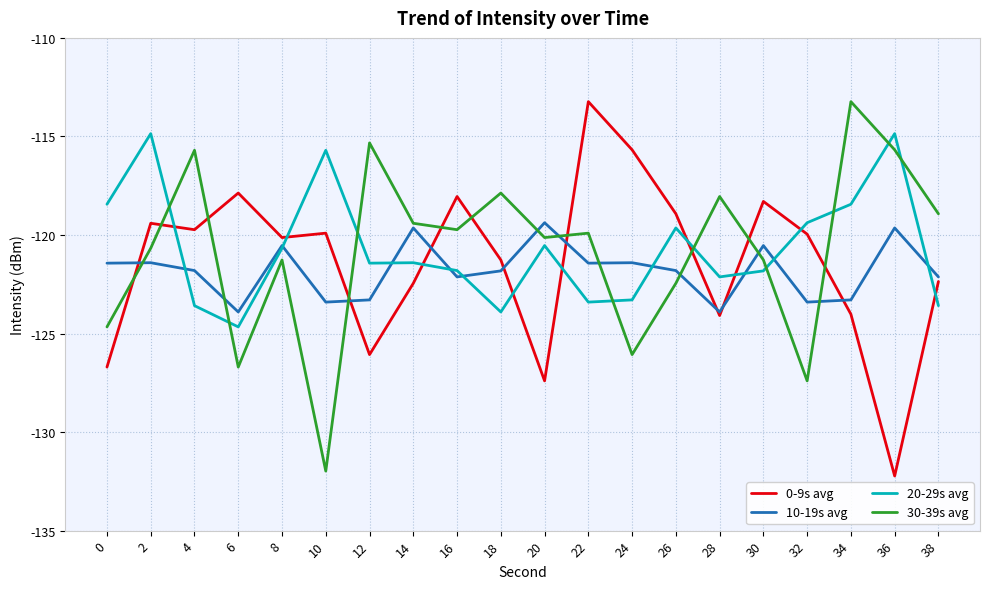

How many intersections are there between 0-9s avg and 30-39s avg?

10